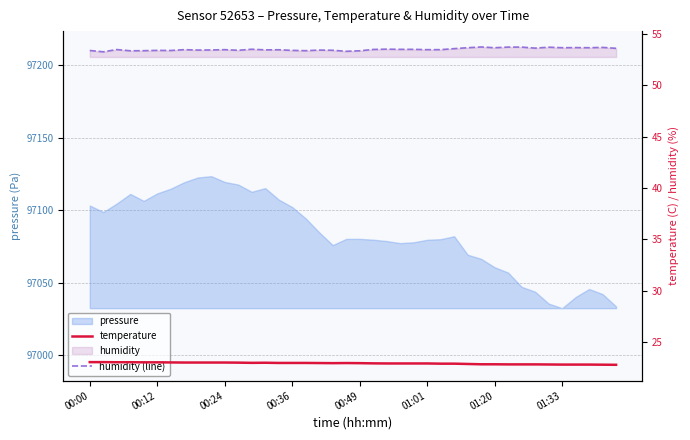

What is the highest value of the temperature series?

23.0